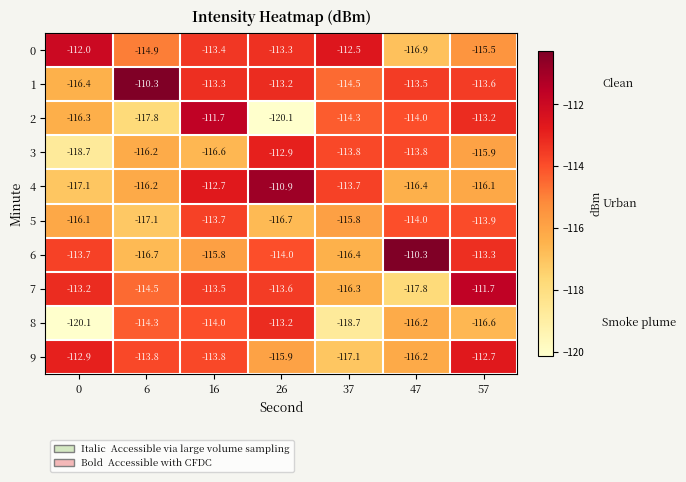

At which label is 0 closest to -114?

16